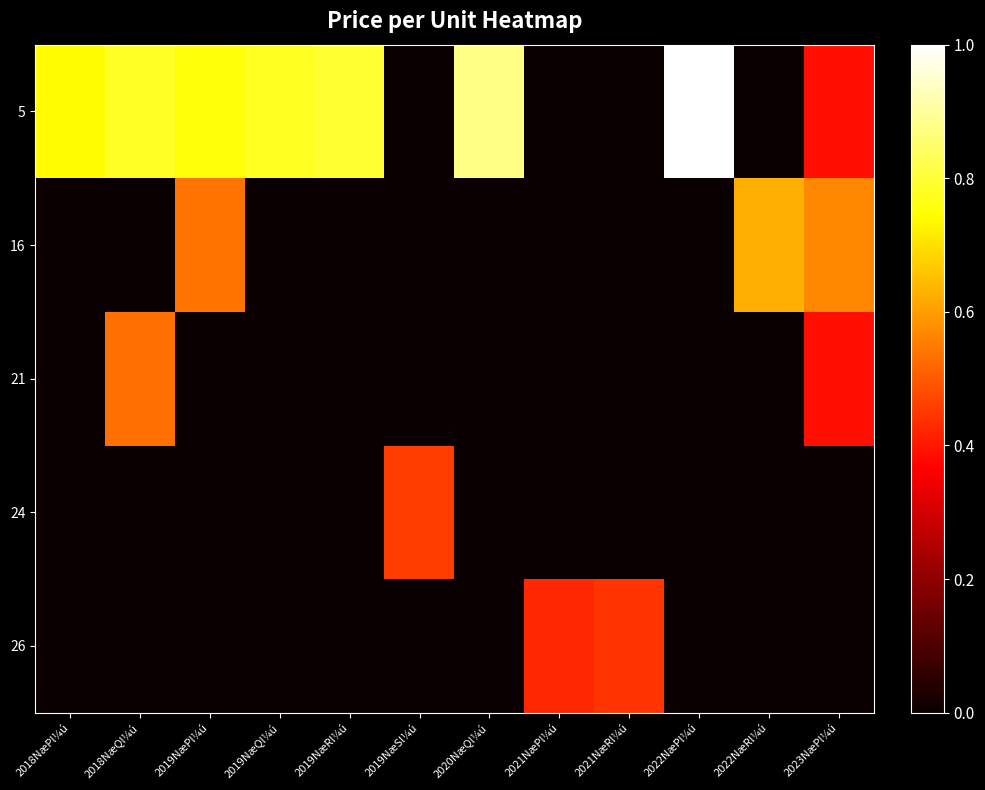

Rank the series at 2018NæQl¼ú from lowest to highest value.

16, 24, 26, 21, 5